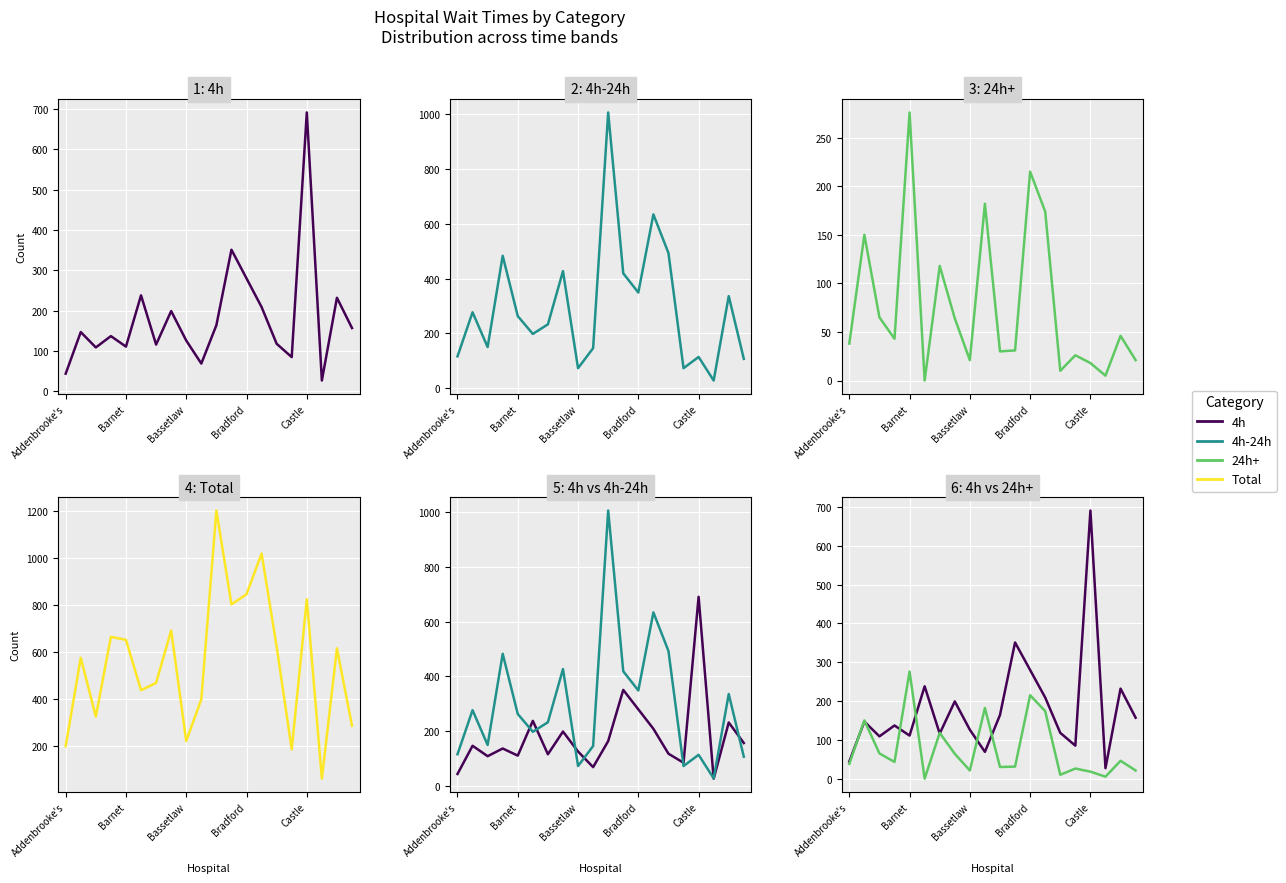

Which series ends up on top after the final intersection of 4h-24h and 4h?

4h